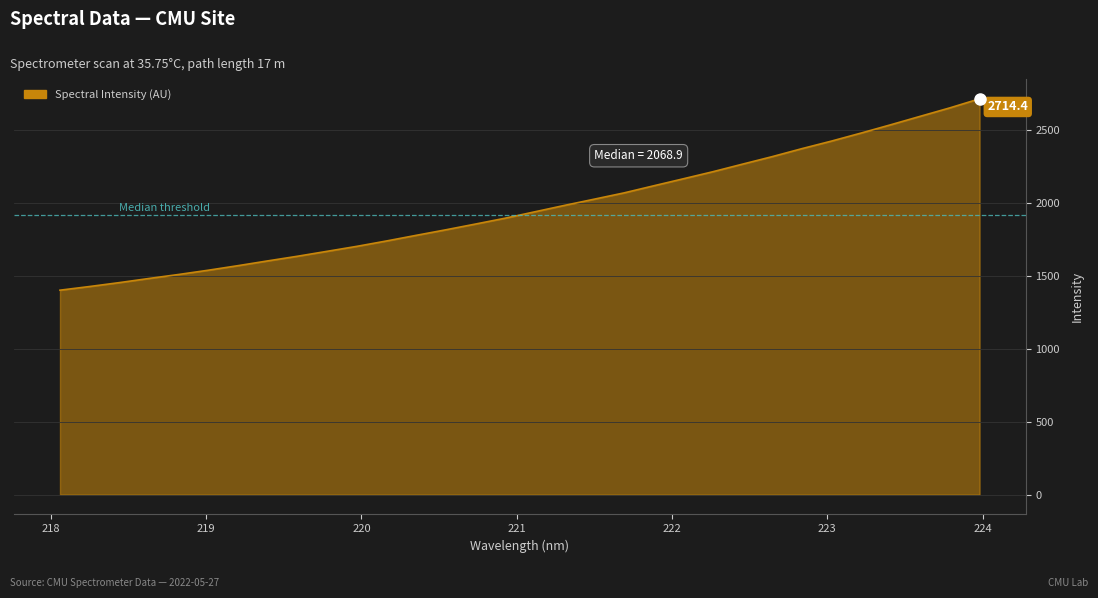

True or false: the data has more than 1 interior local peaks.

False